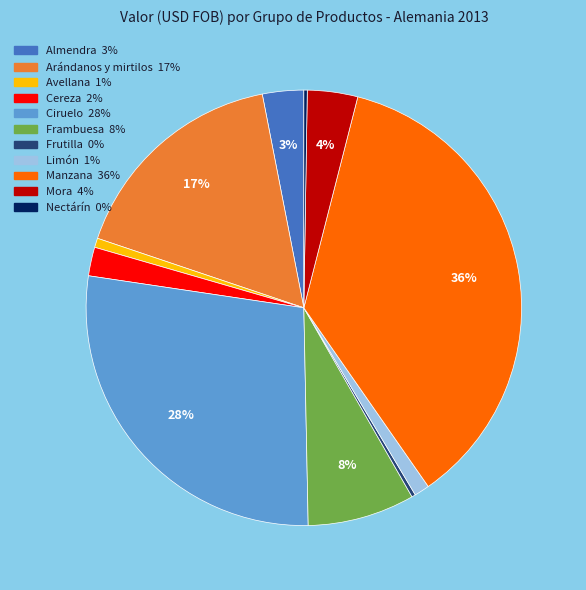

Does any single category account for the majority?

No